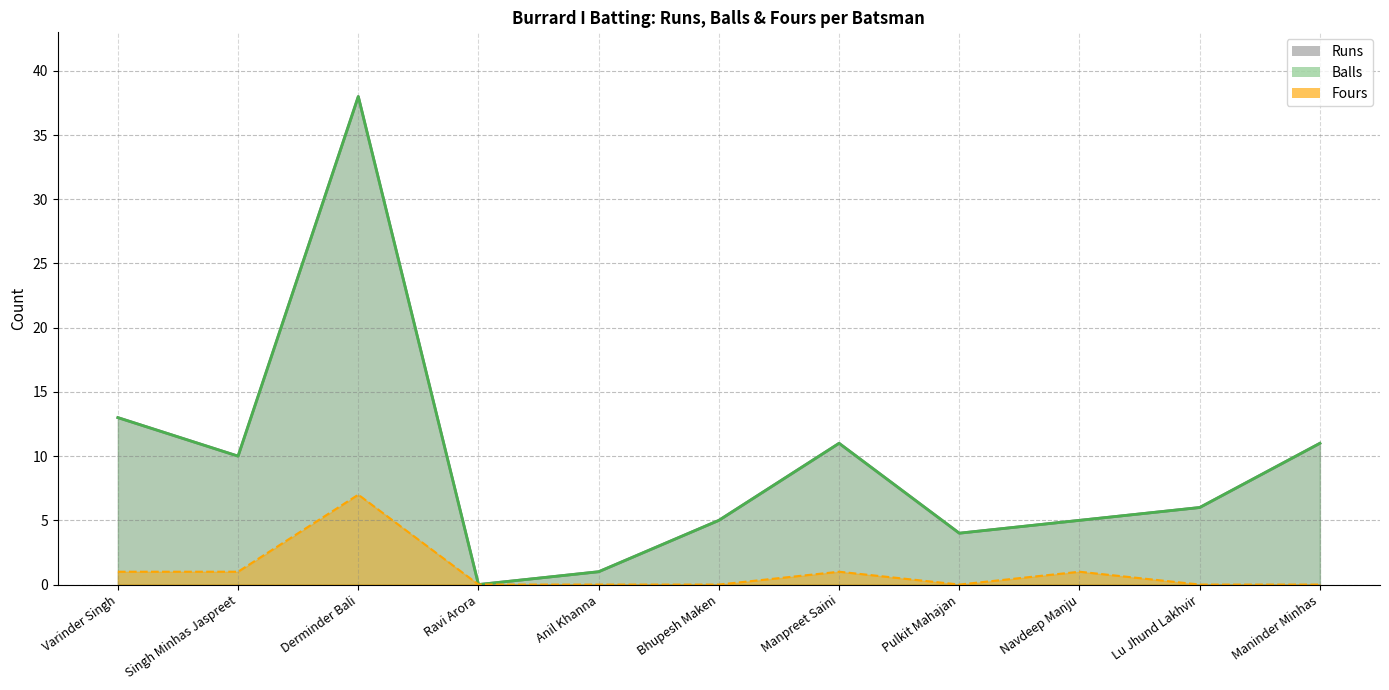

At which category is the sum across all series the highest?

Derminder Bali